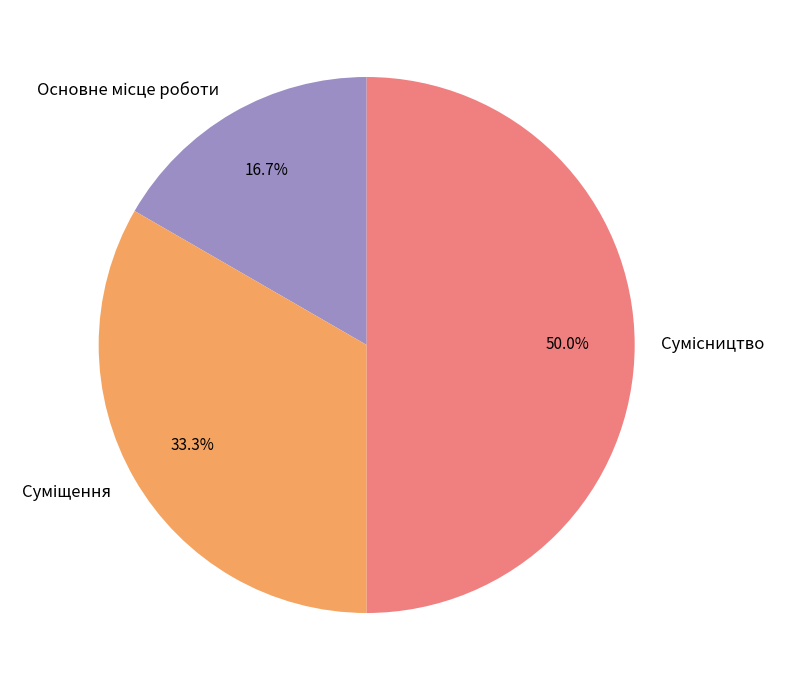

Count the number of slices in the pie.

3